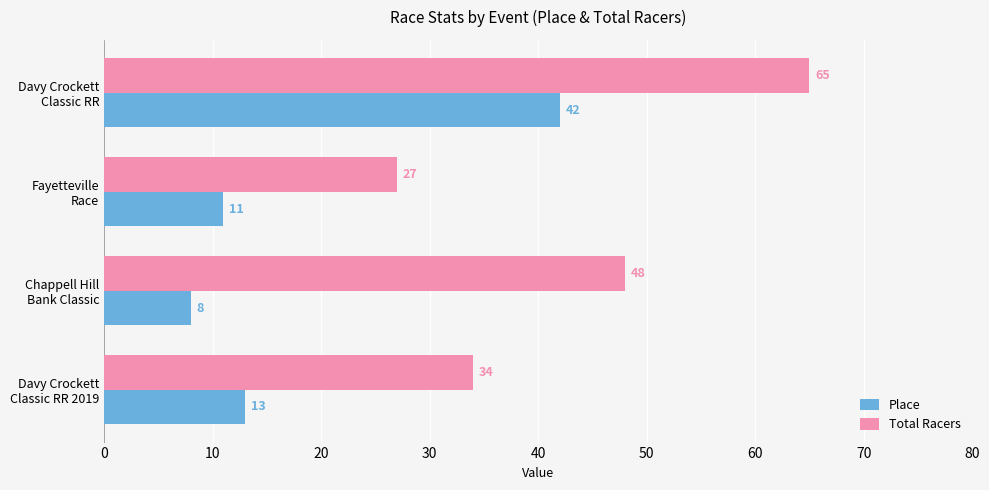

List the series in order of their overall mean, highest first.

Total Racers, Place